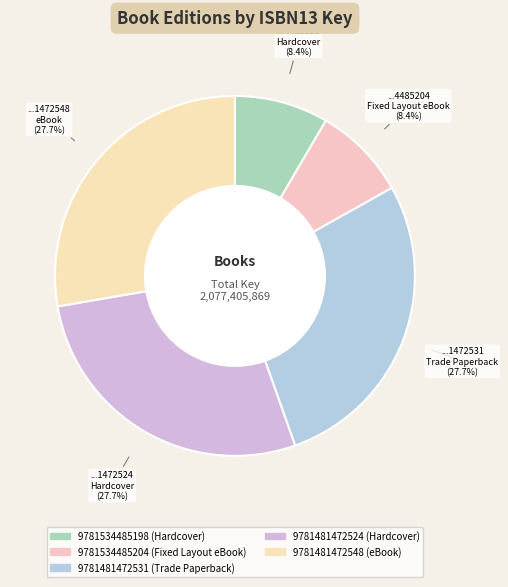

What portion of the pie excludes 9781481472531?

72.3%